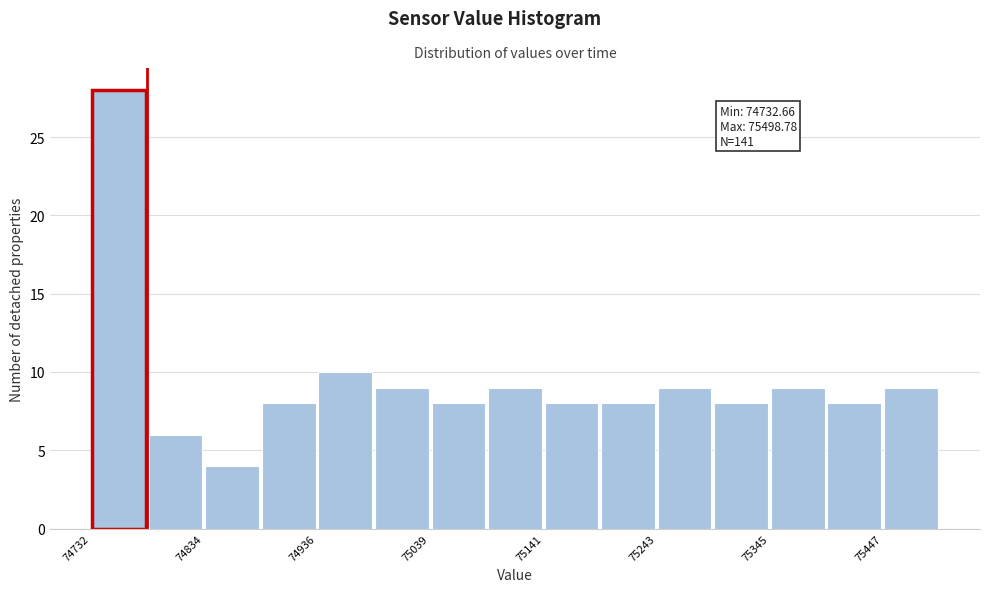

Read against the x-axis, roughly where is the centre of the tallest bar?

74760